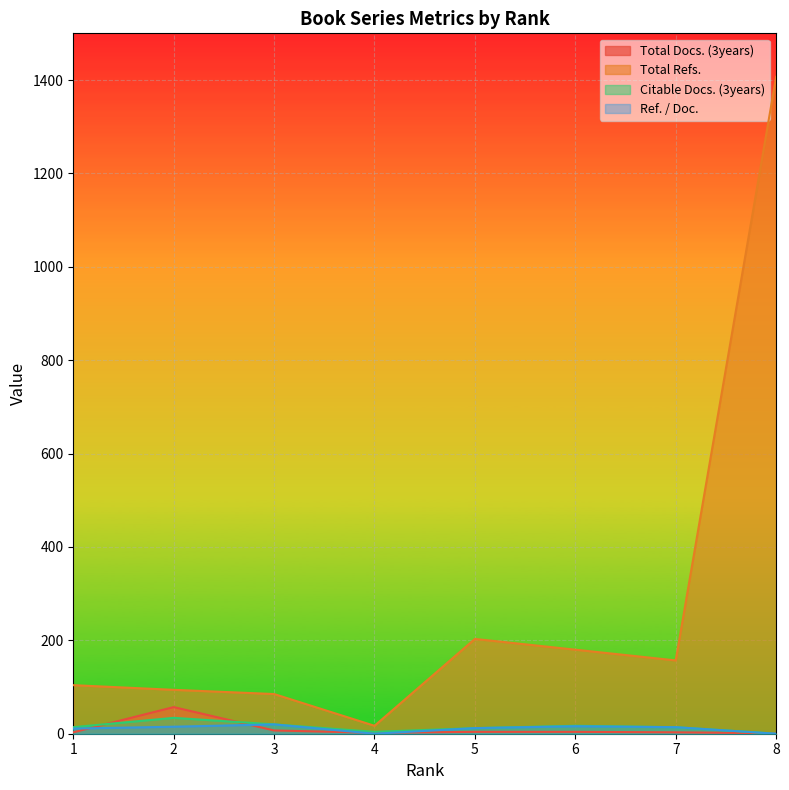

True or false: Citable Docs. (3years) and Total Refs. cross at least once.

False